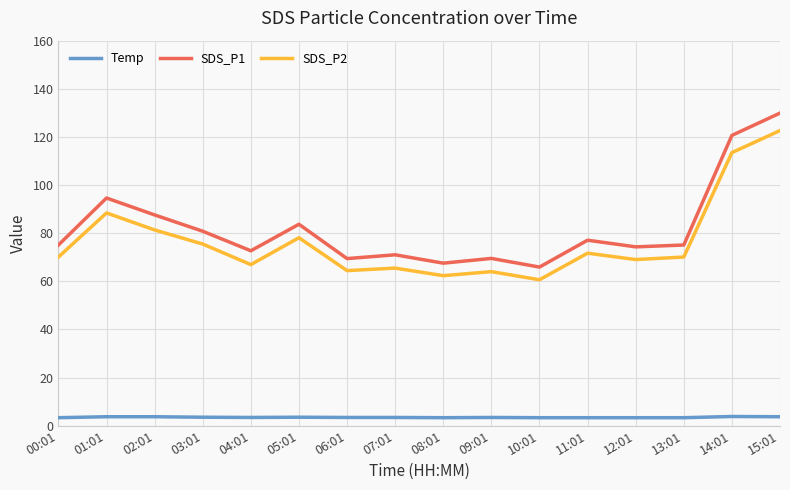

What is the minimum value for SDS_P2?

60.6